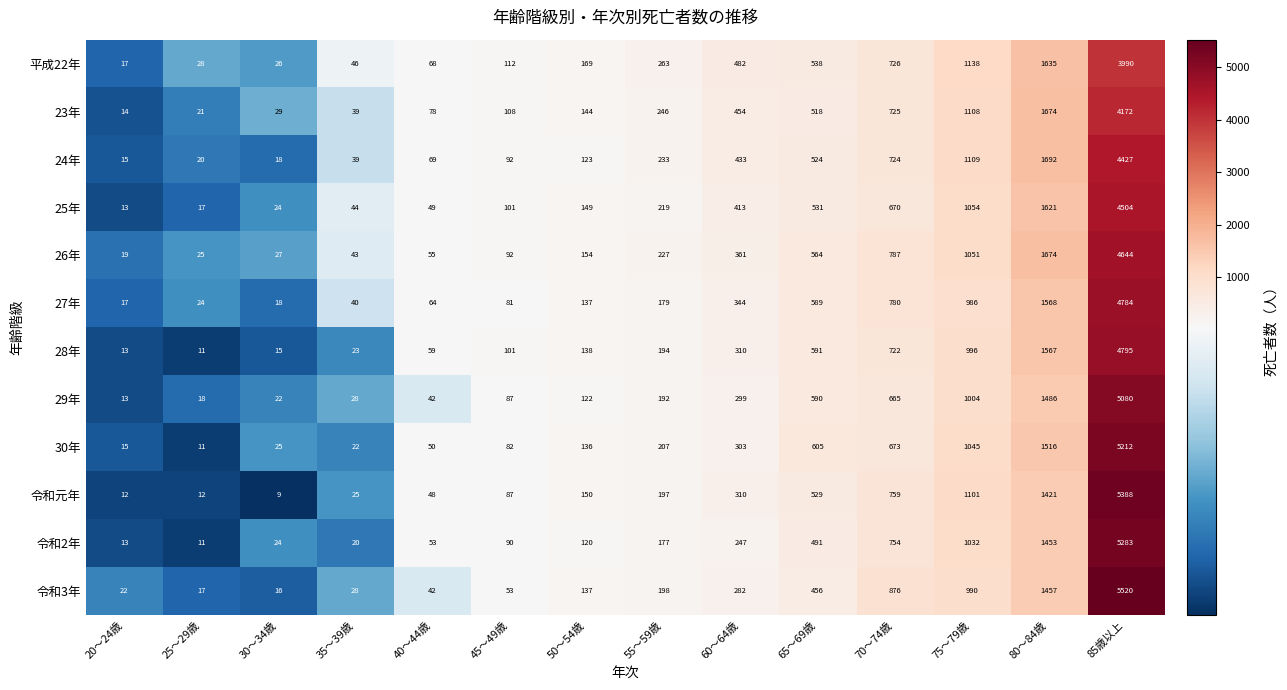

Which series has the largest range (max minus min)?

令和3年